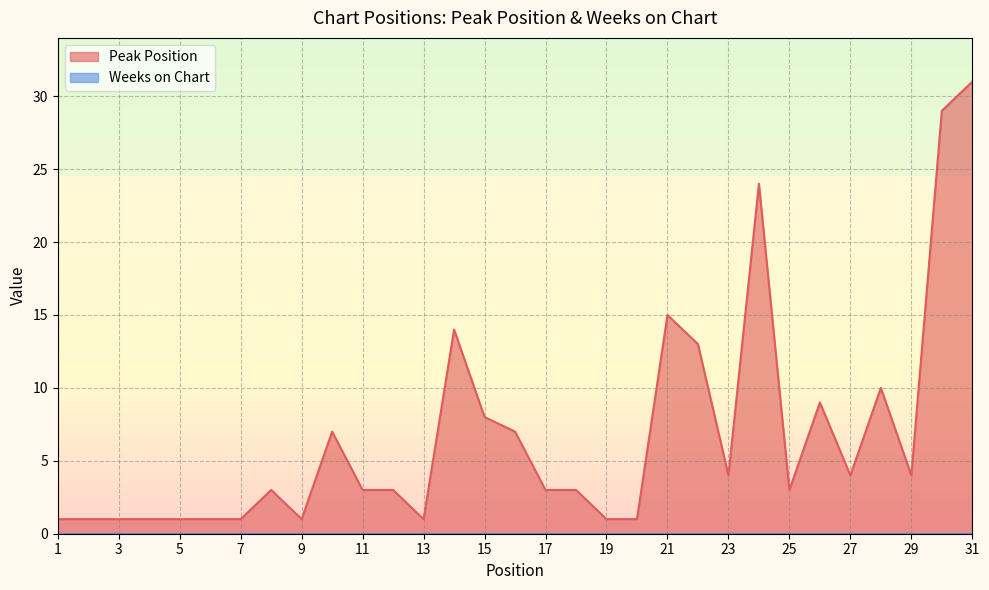

What is the smallest value displayed?

0